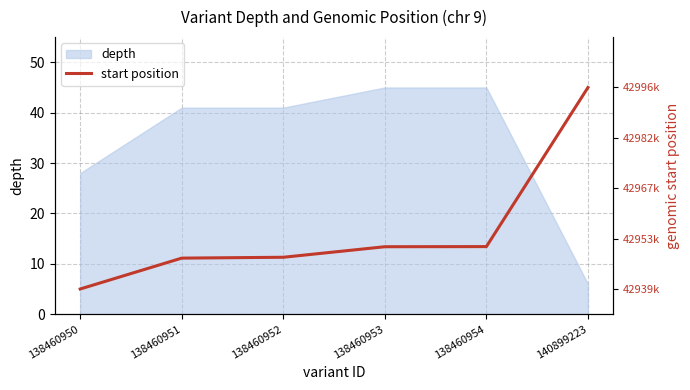

What is the value of the 5th point from the left?

13.4